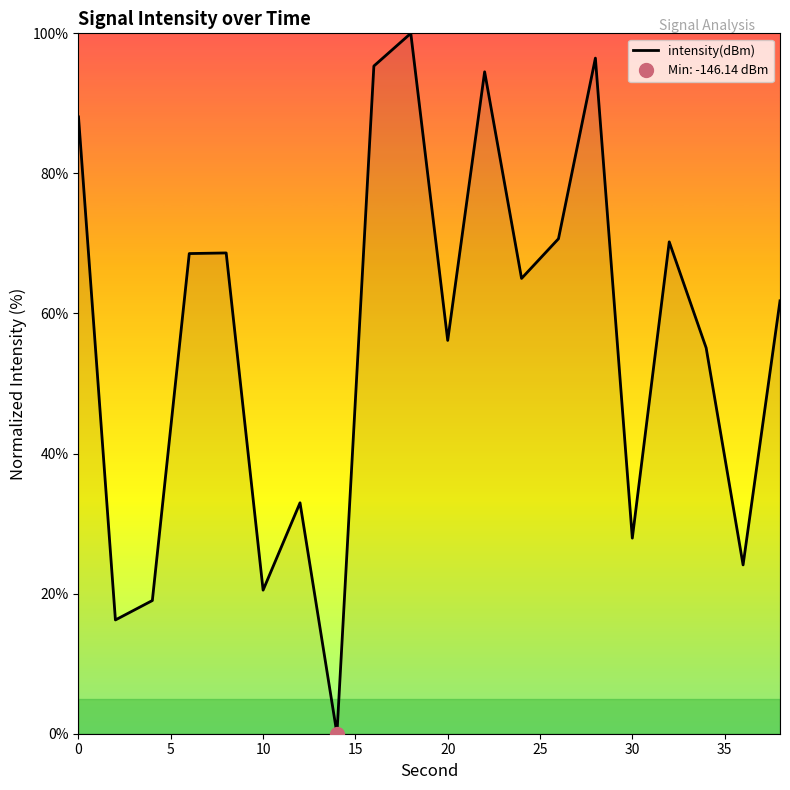

The value of intensity(dBm) at 30 is 27.9. True or false?

True